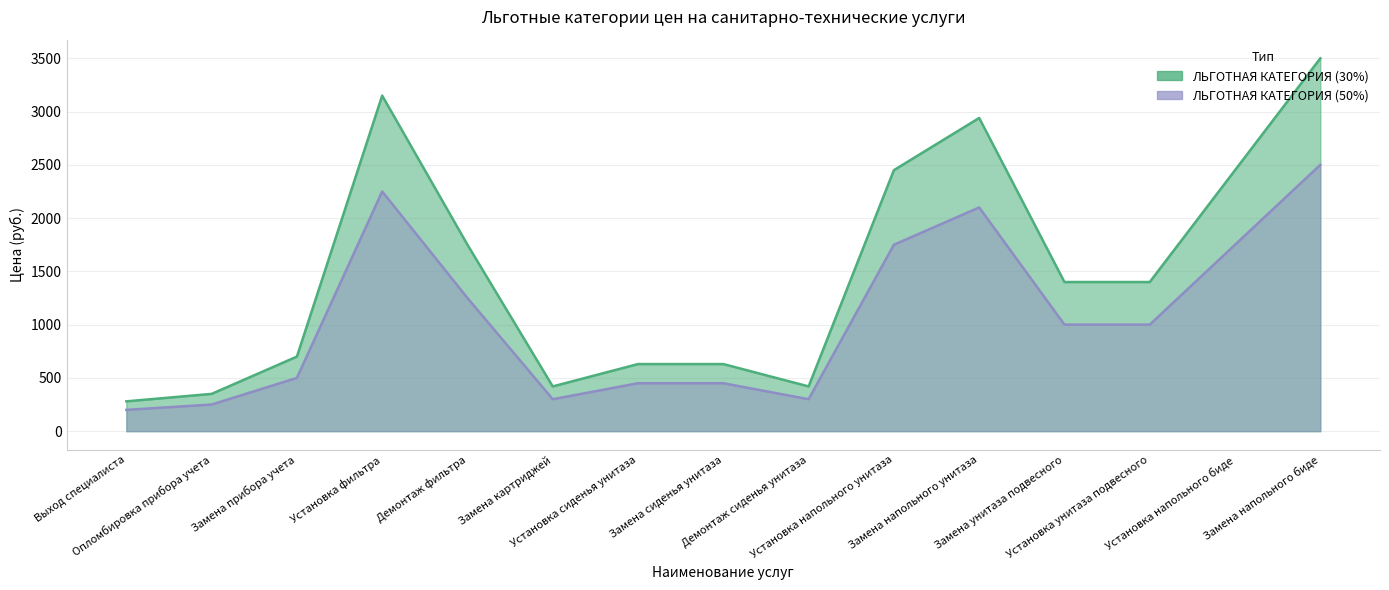

What is the approximate value of ЛЬГОТНАЯ КАТЕГОРИЯ (50%) at Установка напольного унитаза?

1750